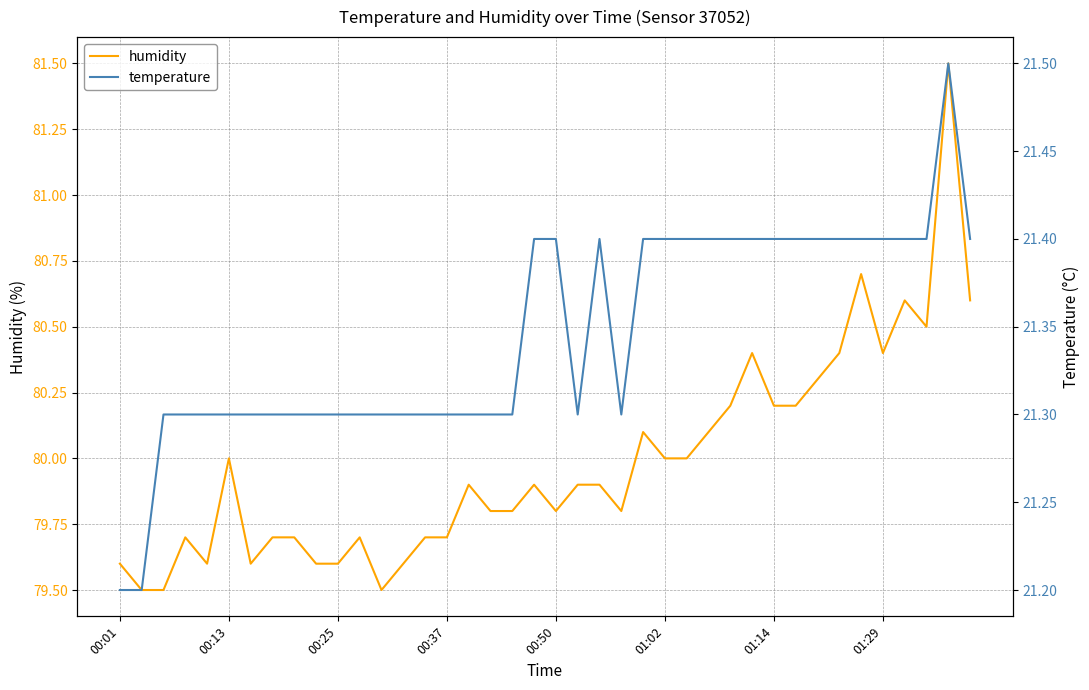

What is the value of the humidity point at the 1st from the left?

79.6